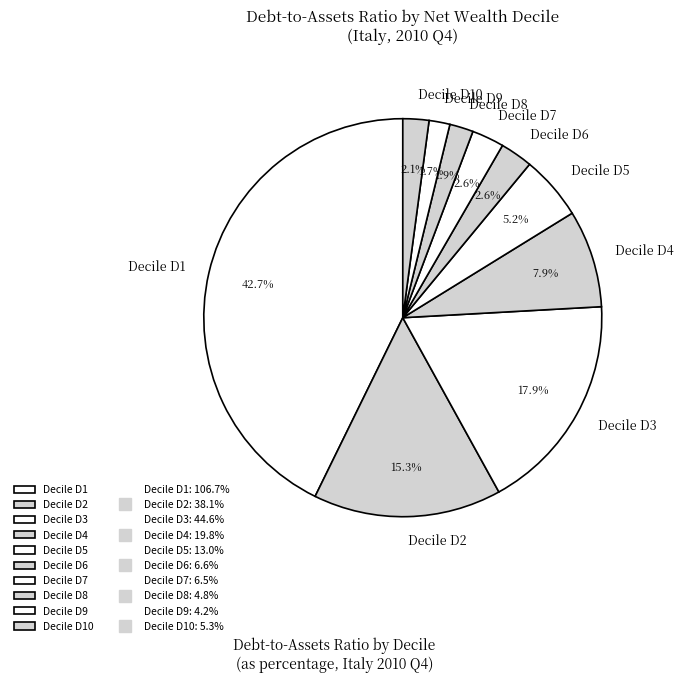

How many slices are in this pie chart?

10